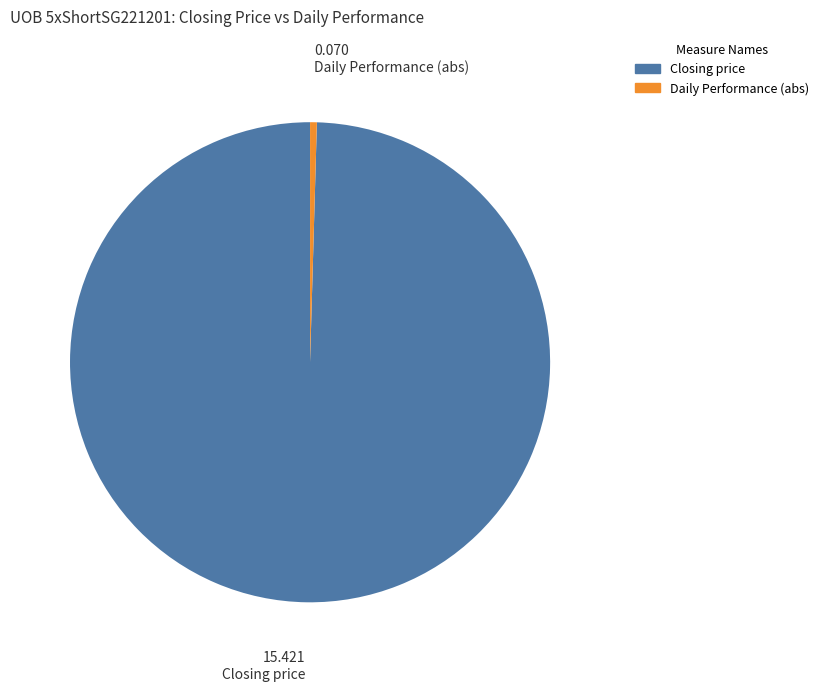

Is there a majority slice in this chart?

Yes